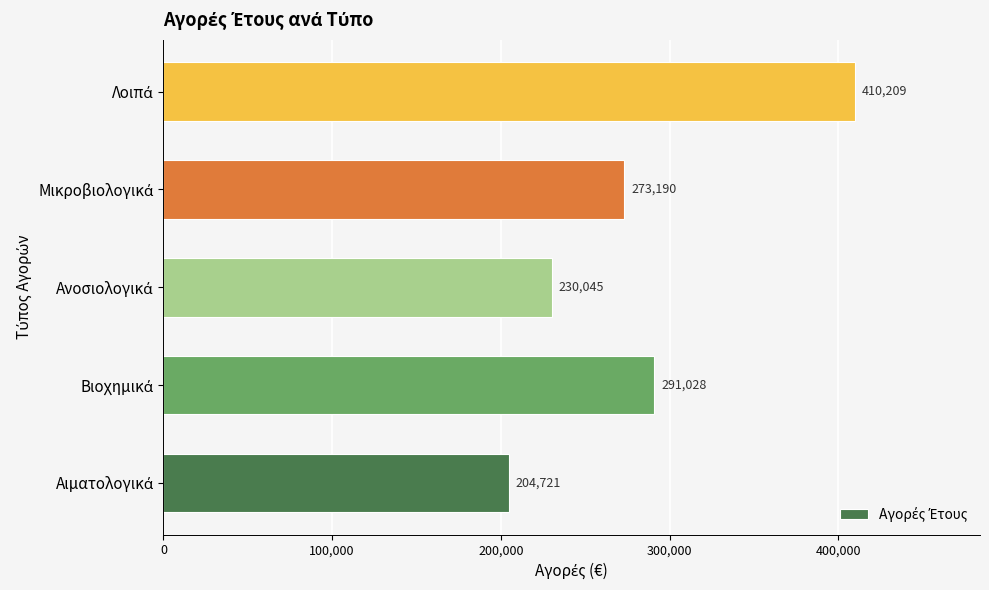

What is the average value?

281838.6